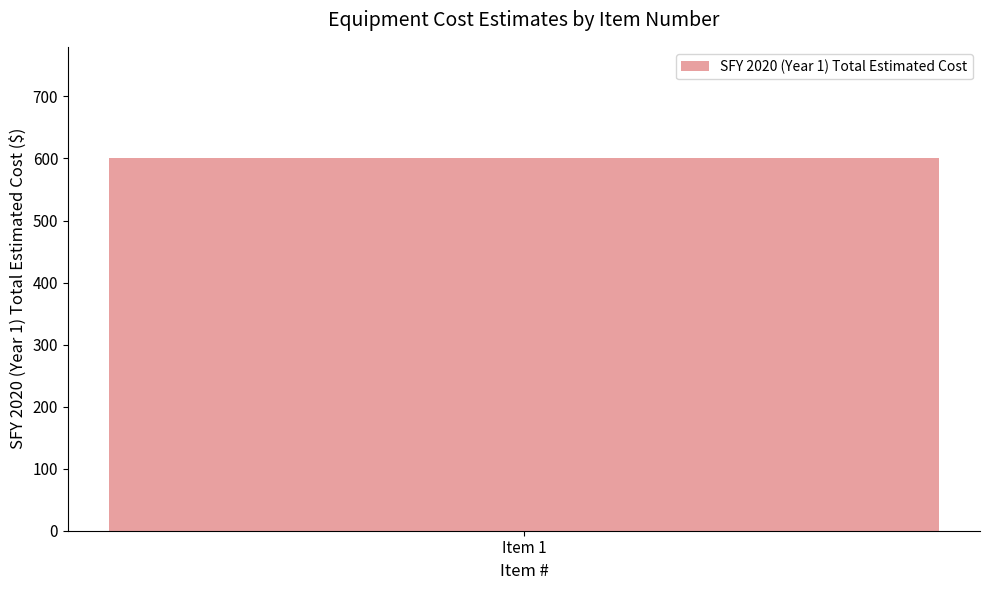

What is the maximum value shown in the chart?

600